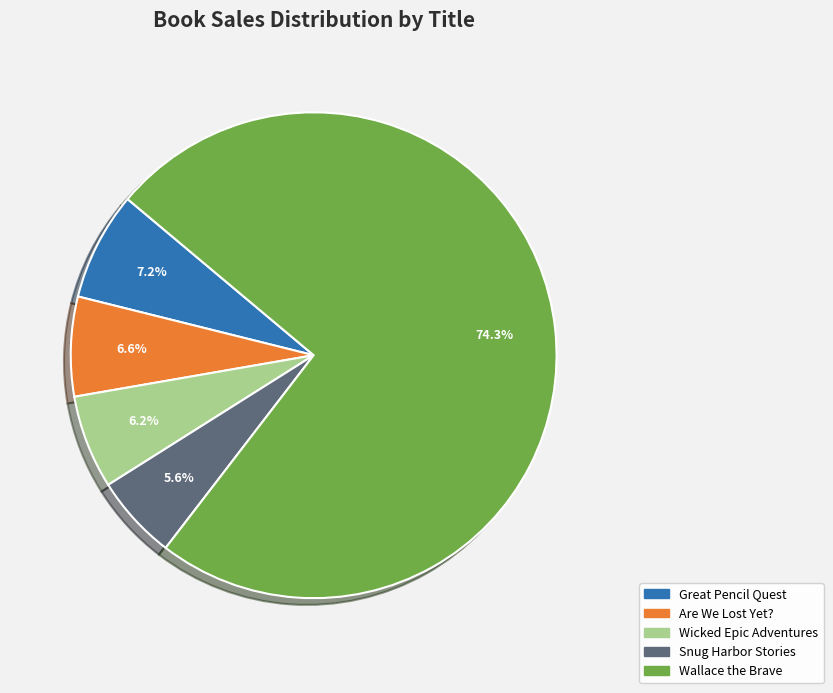

Does Wallace the Brave represent more than half of the total?

Yes